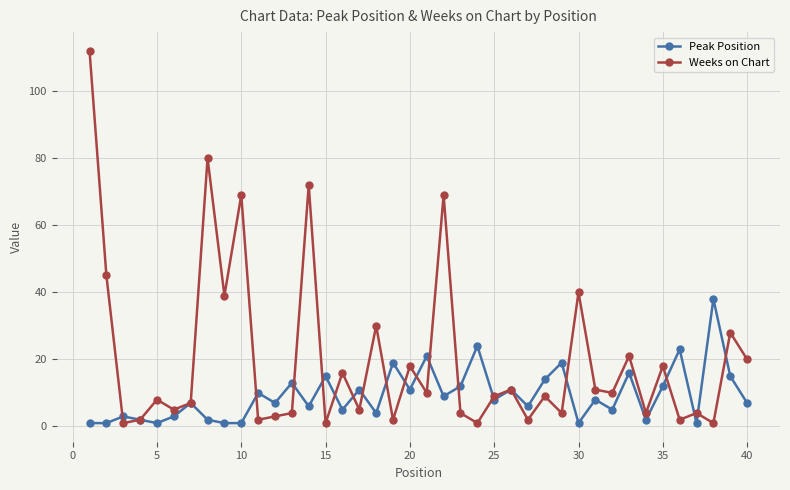

List the series in order of their overall mean, lowest first.

Peak Position, Weeks on Chart